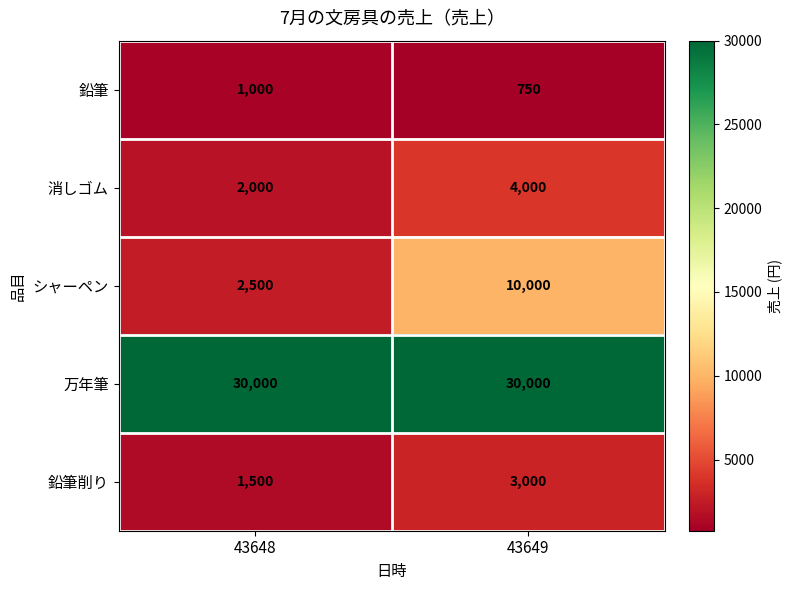

What is the difference between the maximum and minimum values in the シャーペン series?

7500